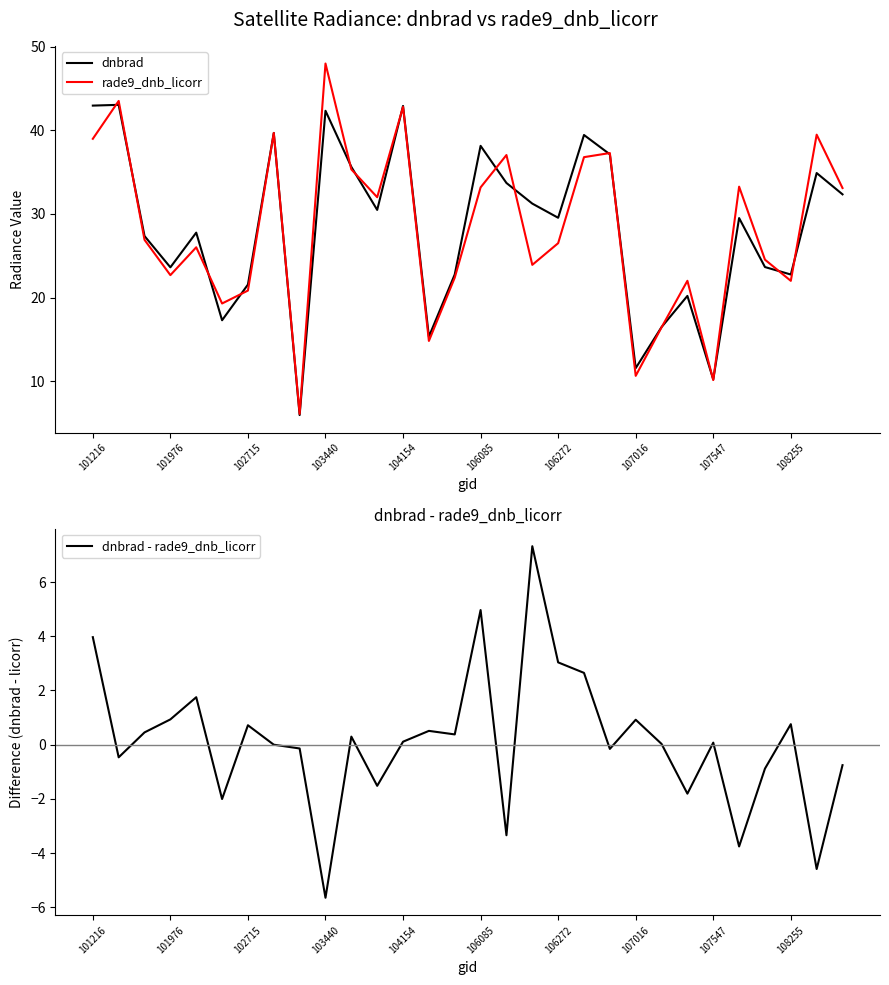

Reading right to left, extract all data points from this chart.

dnbrad: 32.3	34.9	22.8	23.6	29.5	10.2	20.2	16.5	11.6	37.1	39.4	29.5	31.2	33.7	38.1	22.8	15.3	42.9	30.5	35.6	42.3	6.0	39.7	21.6	17.3	27.8	23.6	27.4	43.0	42.9
rade9_dnb_licorr: 33.1	39.5	22.0	24.5	33.3	10.1	22.0	16.4	10.6	37.3	36.8	26.5	23.9	37.0	33.2	22.4	14.8	42.8	32.0	35.3	48.0	6.1	39.7	20.8	19.3	26.0	22.7	26.9	43.5	39.0
dnbrad - rade9_dnb_licorr: -0.8	-4.6	0.8	-0.9	-3.8	0.1	-1.8	0.0	0.9	-0.2	2.6	3.0	7.3	-3.3	5.0	0.4	0.5	0.1	-1.5	0.3	-5.6	-0.1	0.0	0.7	-2.0	1.8	0.9	0.5	-0.5	4.0